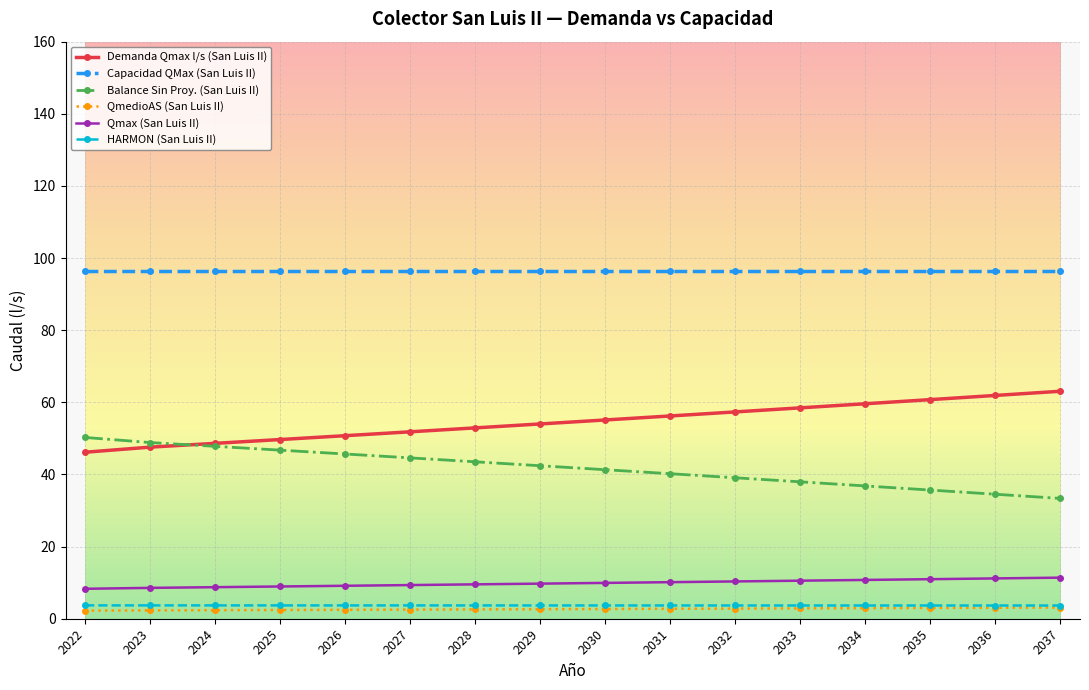

How many categories are shown in the chart?

16